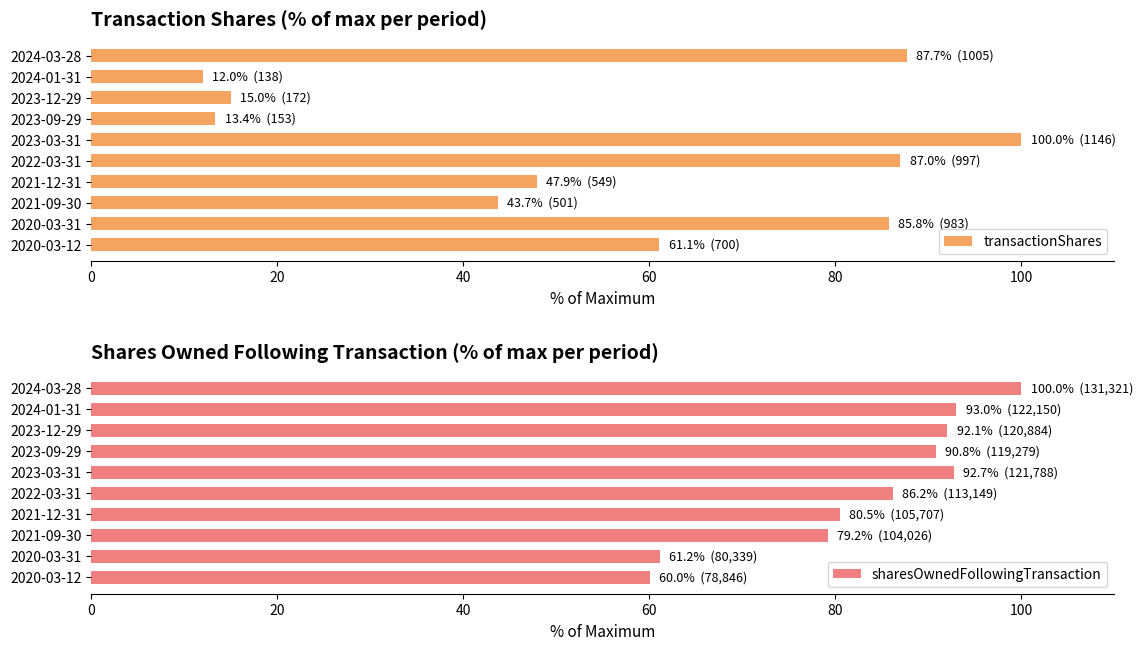

What is the lowest value of the sharesOwnedFollowingTransaction series?

60.0